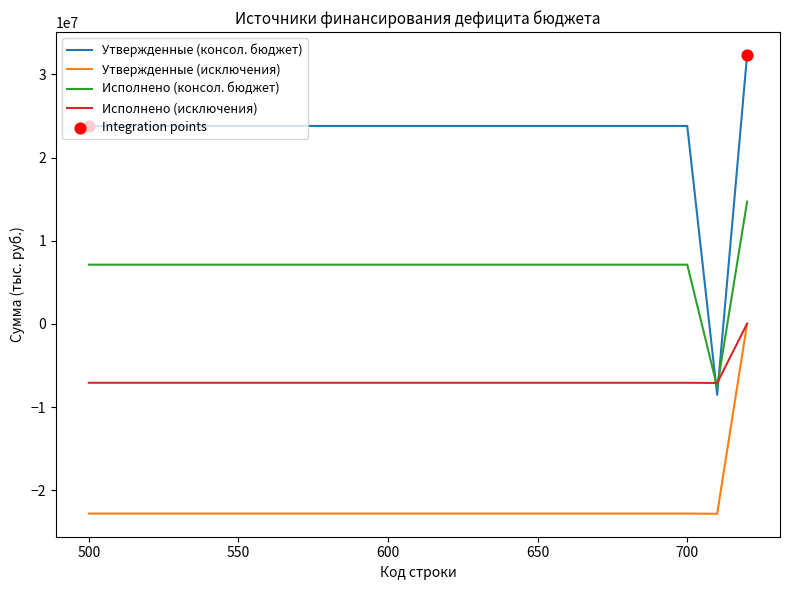

Is the value of Утвержденные (консол. бюджет) at 720 greater than the value of Исполнено (исключения) at 700?

Yes